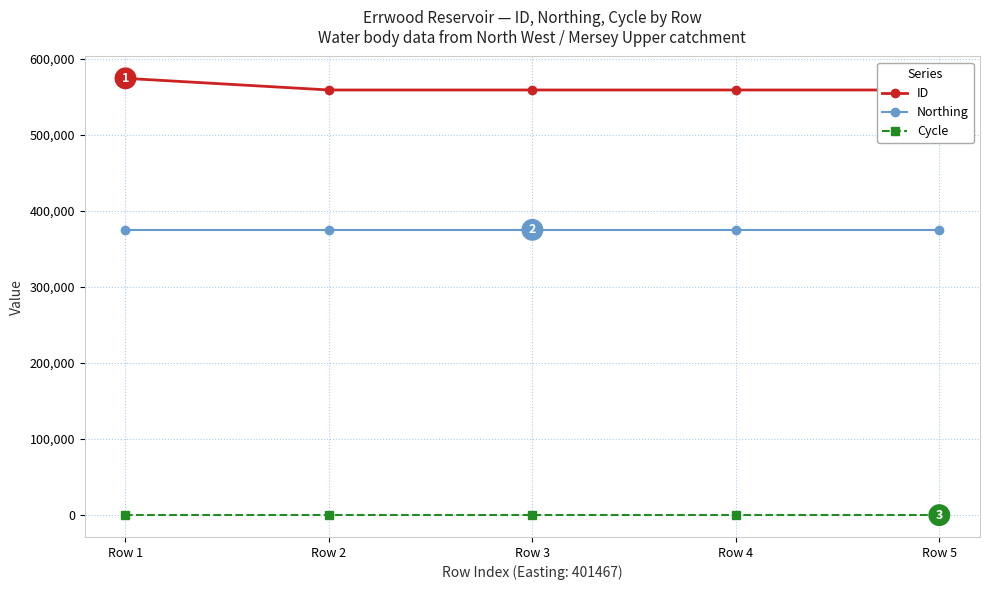

List the labels in order of Northing value, largest first.

Row 1, Row 2, Row 3, Row 4, Row 5